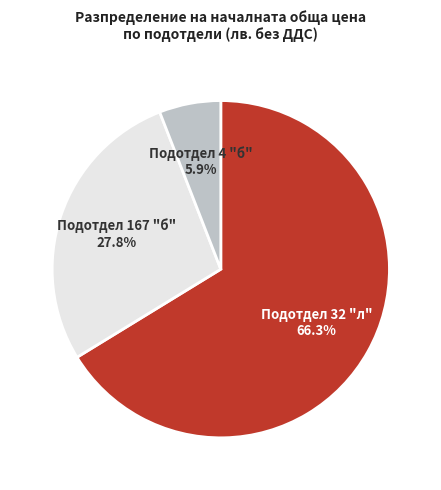

Which slice represents more than half of the pie?

Подотдел 32 "л"